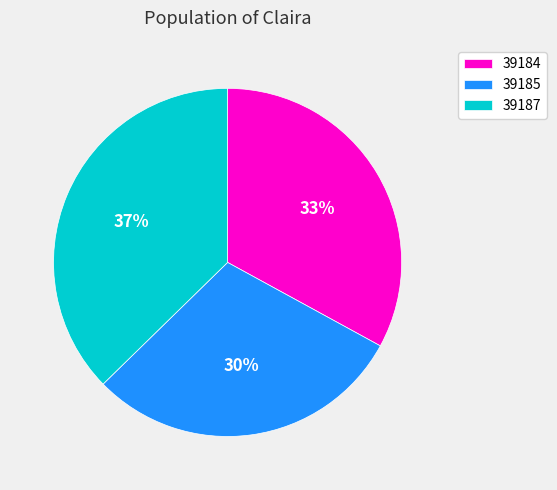

To the nearest percent, what portion does 39185 represent?

30%